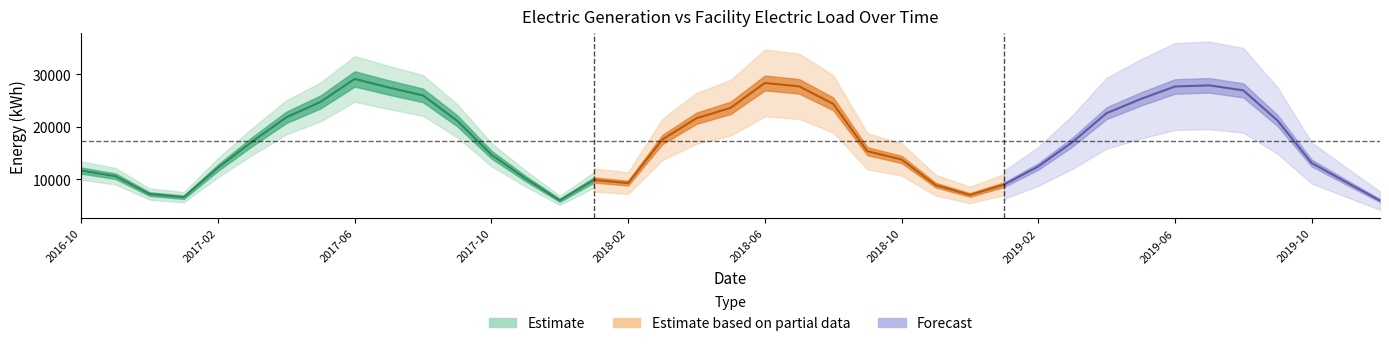

True or false: Facility Electric Load has a value of 17543.3 at 2018-03.

True